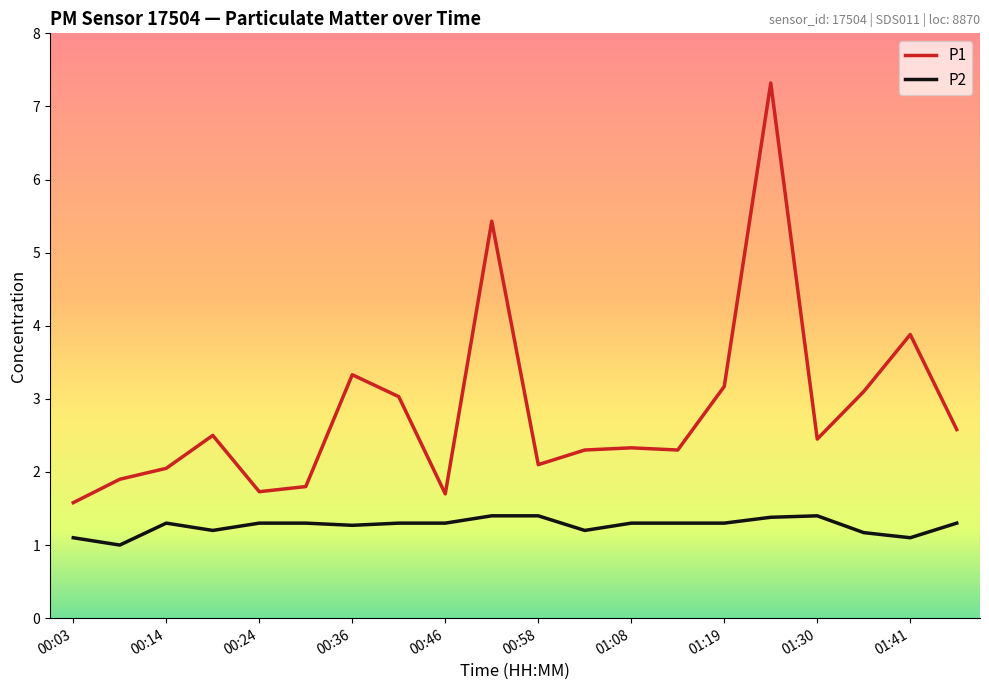

What is the maximum value shown in the chart?

7.3